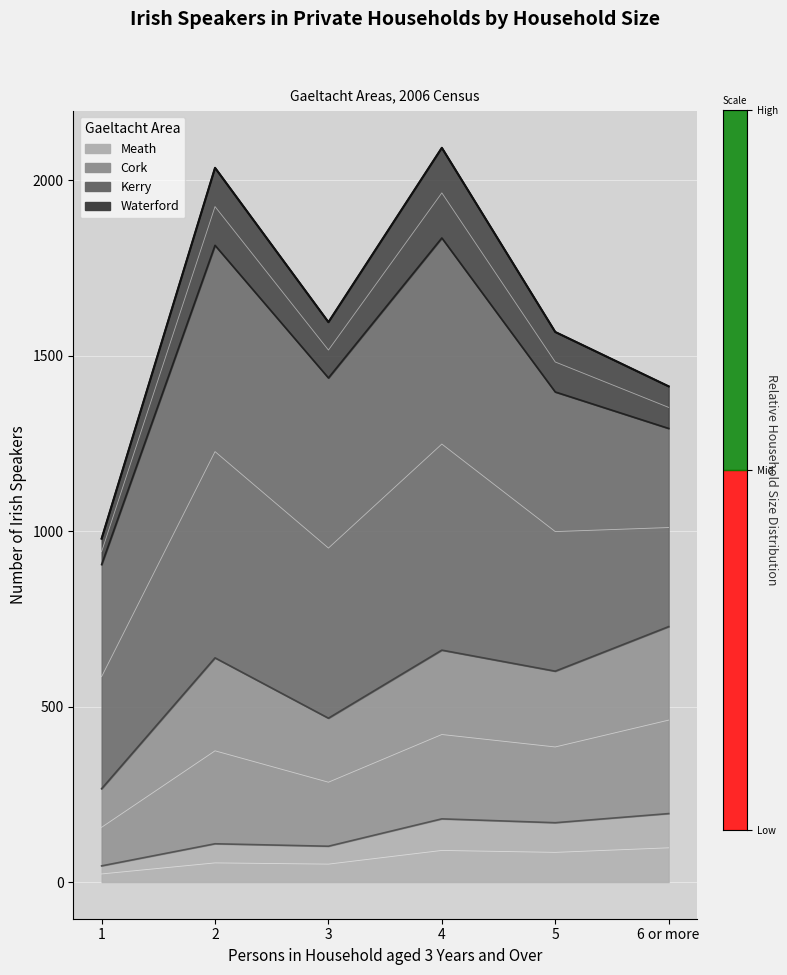

Where is Waterford nearest to the value 1536?

5